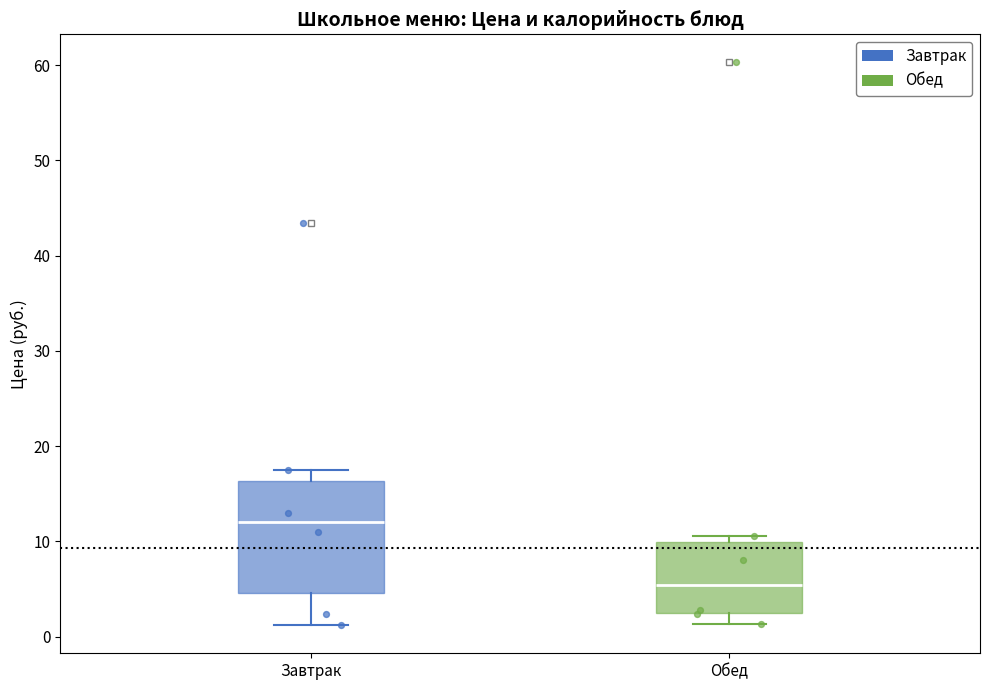

Where does the lower whisker of the box for Обед end on the y-axis? The values are not printed on the chart, so give them approximately, as read against the axis.

1